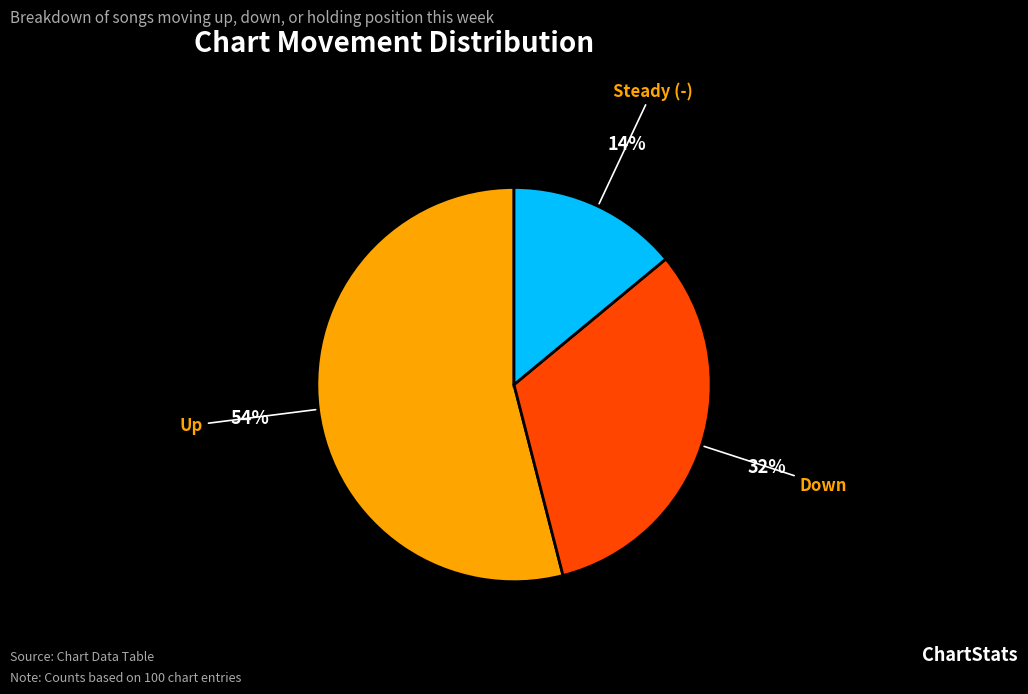

To the nearest percent, what is the average slice percentage?

33%